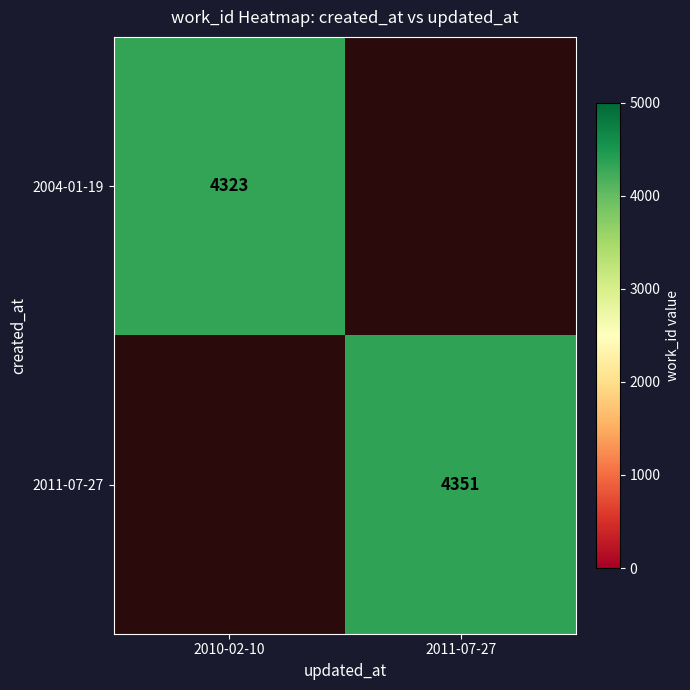

The 2004-01-19 series shows 4323 at 2010-02-10. True or false?

True